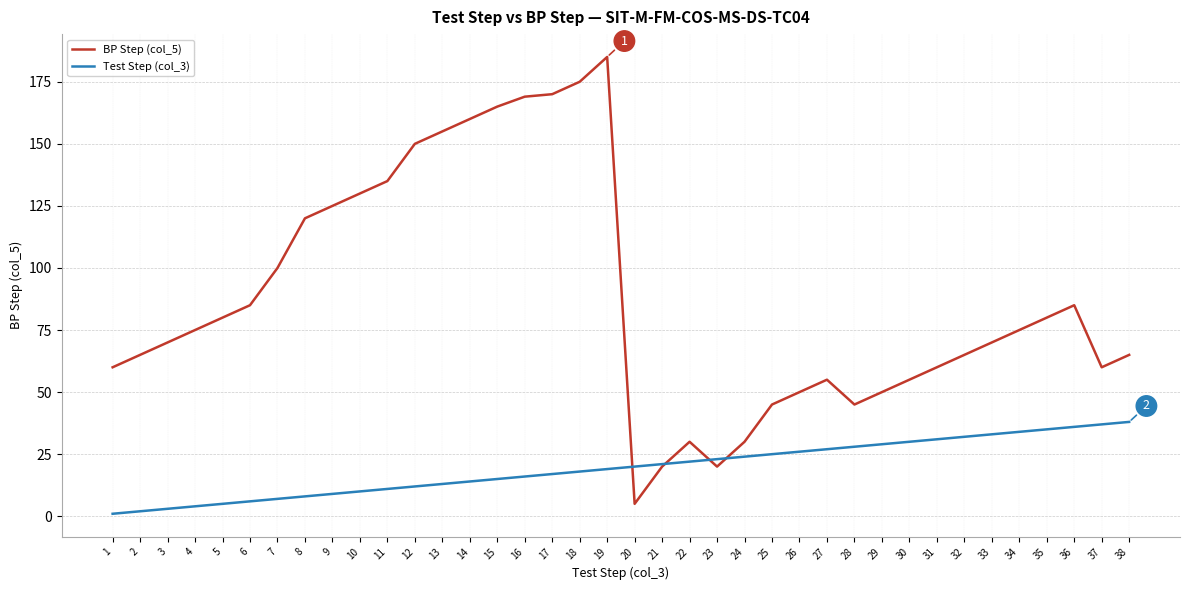

What are all the series names shown in the legend?

BP Step (col_5), Test Step (col_3)